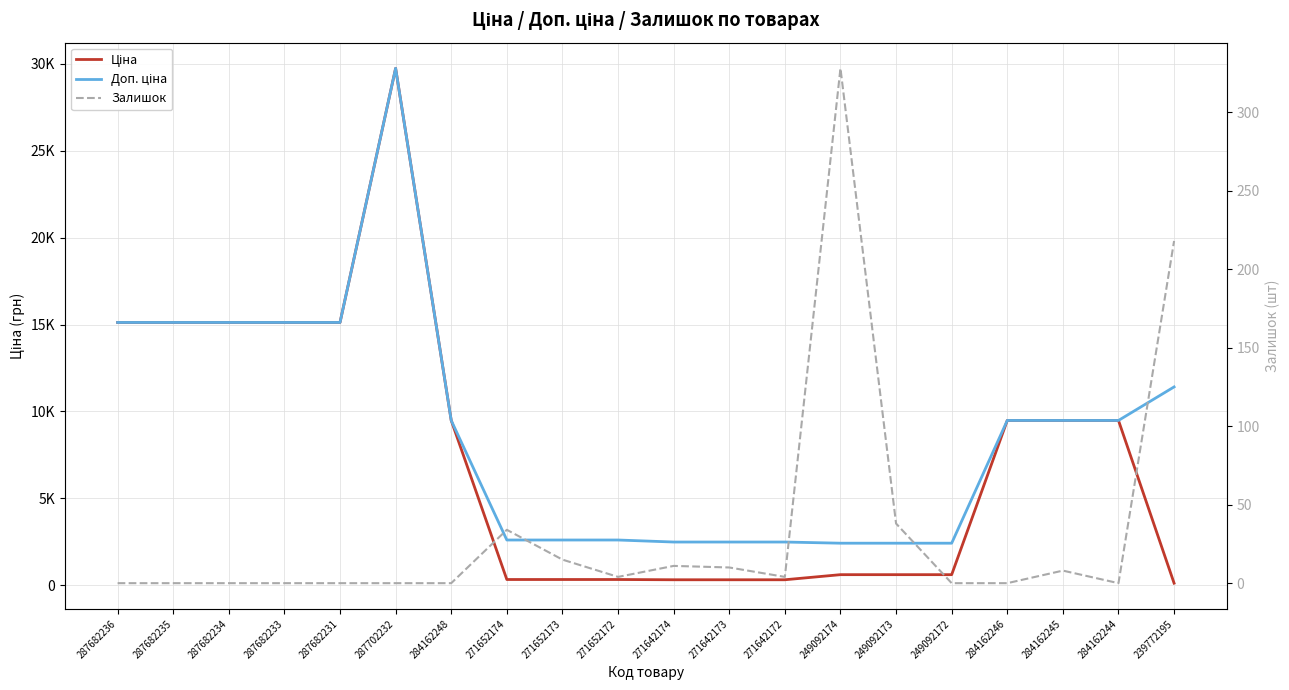

Which series changed the most between 249092173 and 239772195?

Доп. ціна